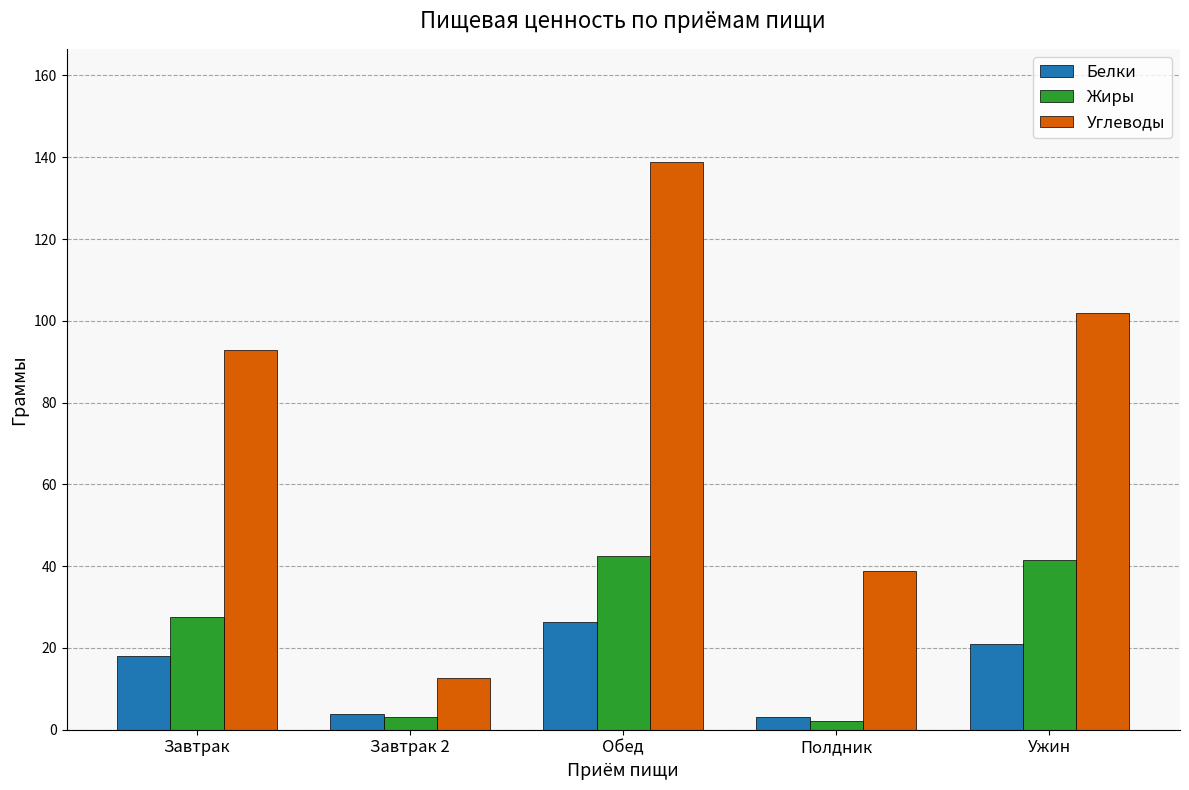

Which series changed the most between Полдник and Ужин?

Углеводы